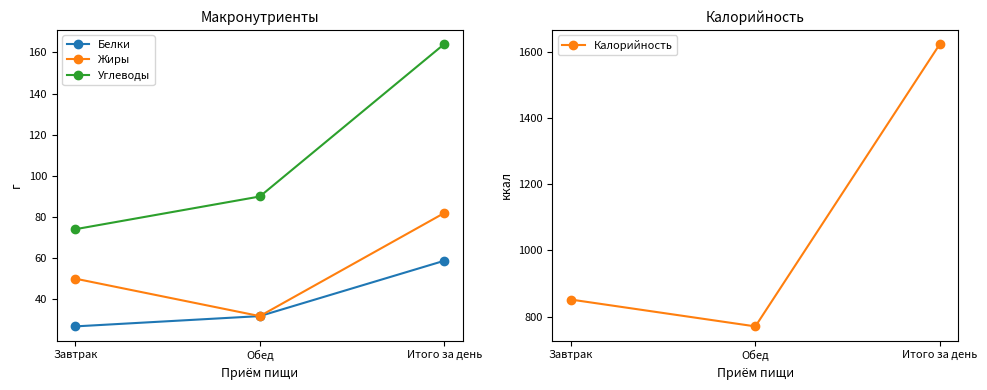

Where is Калорийность nearest to the value 1197?

Завтрак